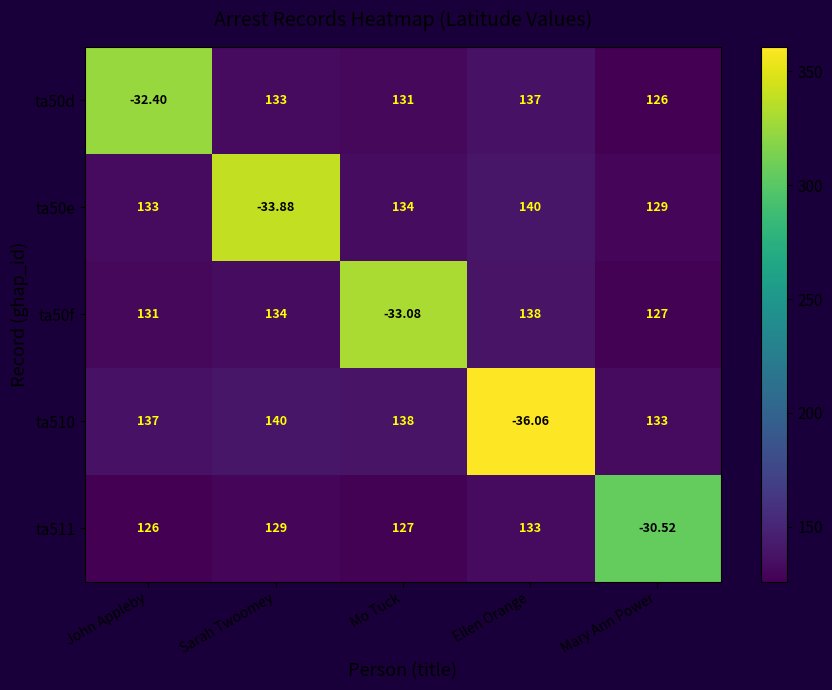

At which category is the sum across all series the highest?

Ellen Orange